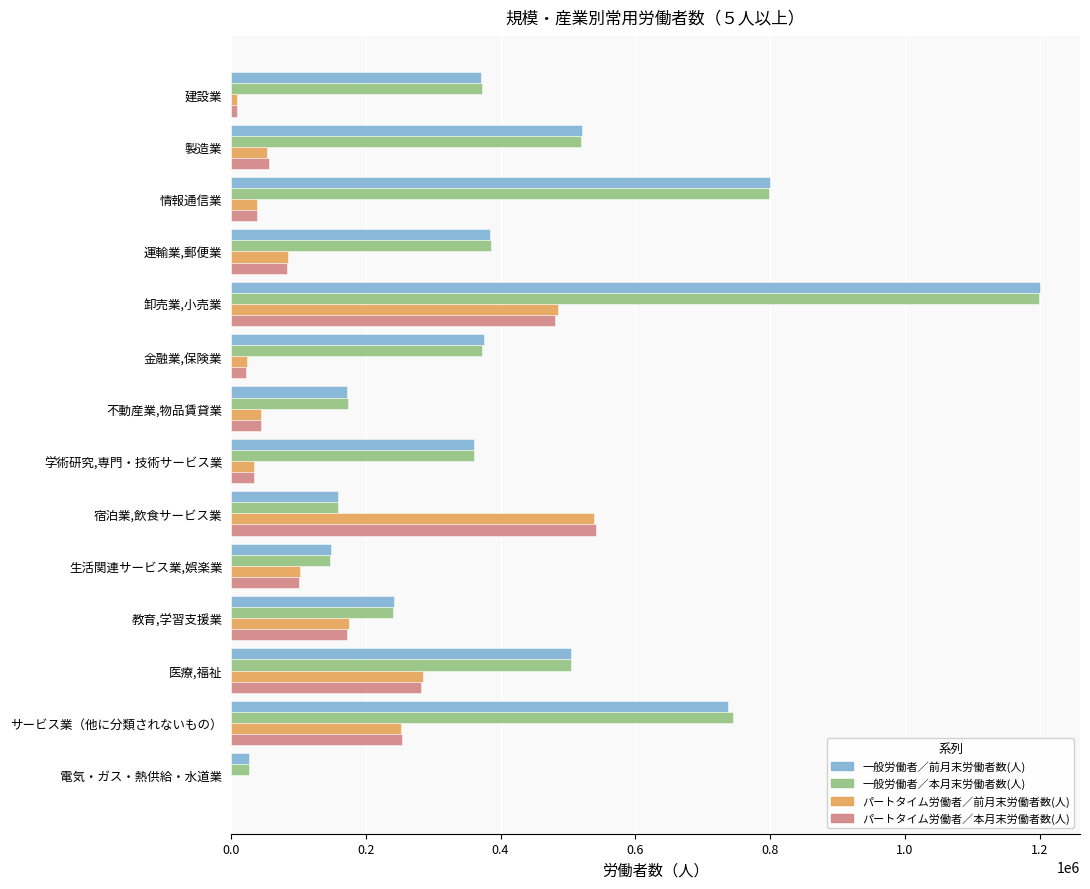

What is the highest value of the 一般労働者／前月末労働者数(人) series?

1199480